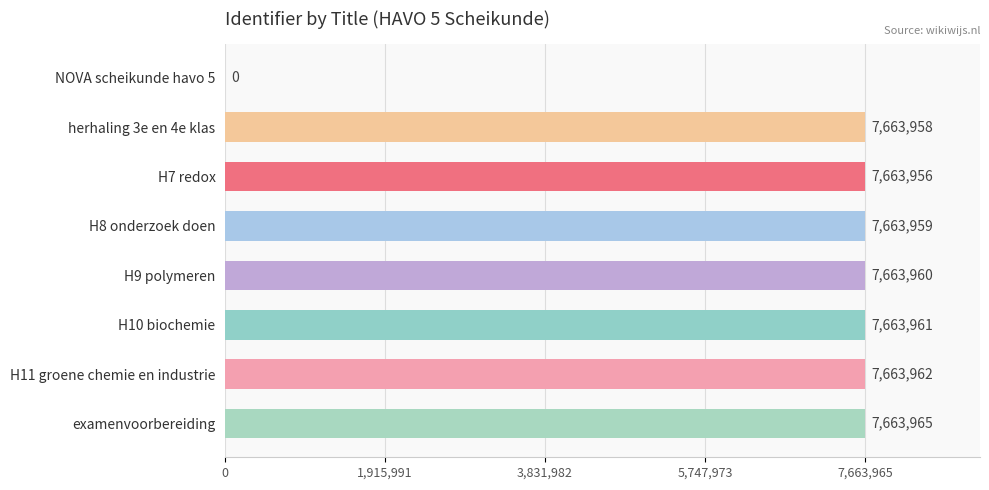

What is the sum of all values?

53647721